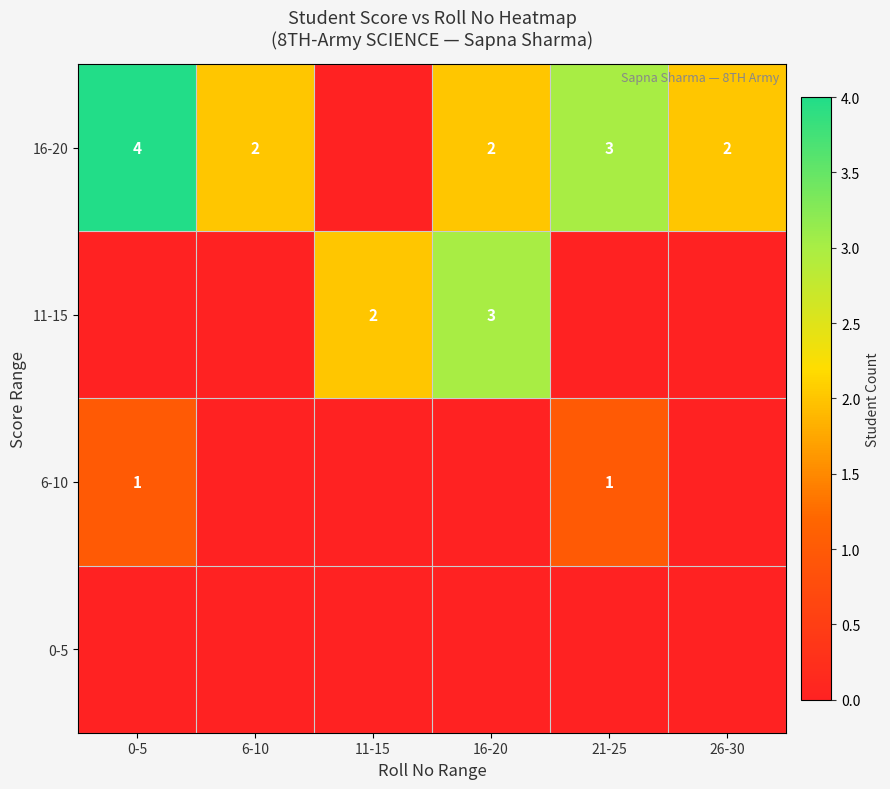

What is the spread (max minus min) of values at 0-5?

4